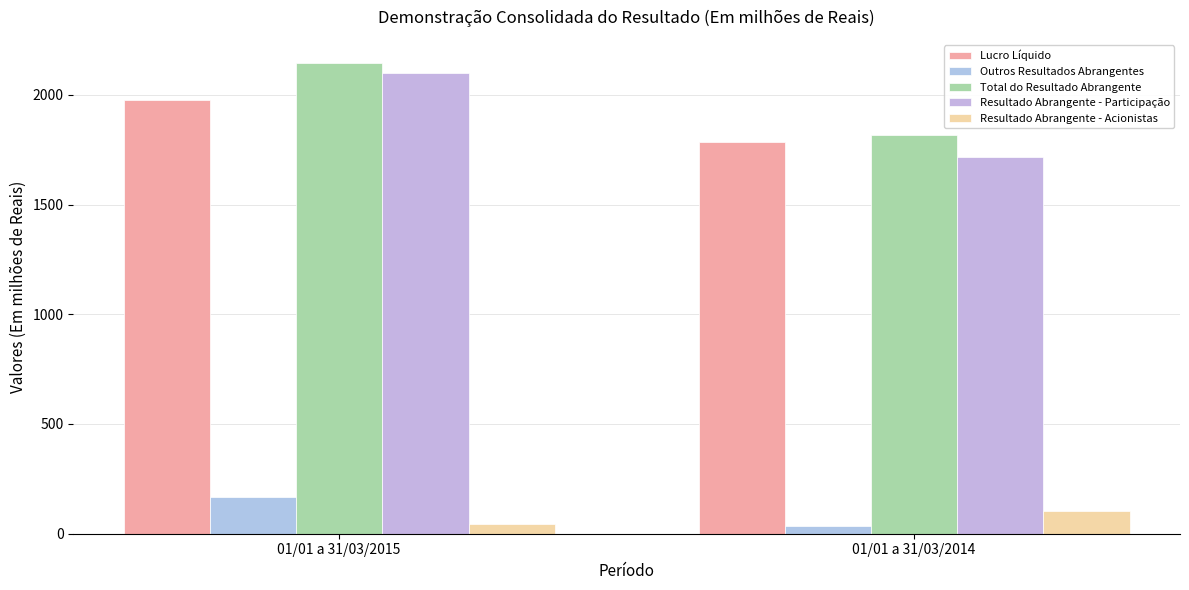

What is the approximate value of Resultado Abrangente - Acionistas at 01/01 a 31/03/2015?

44